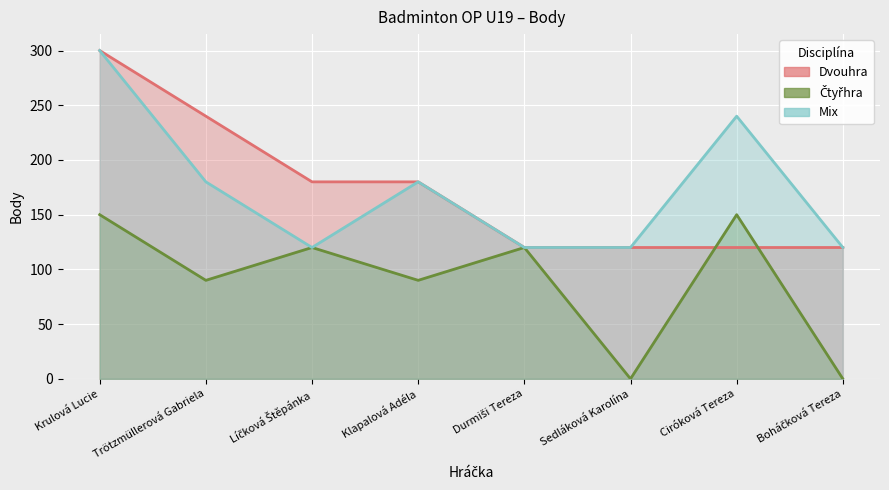

Rank the series by their maximum value, from lowest to highest.

Čtyřhra, Dvouhra, Mix